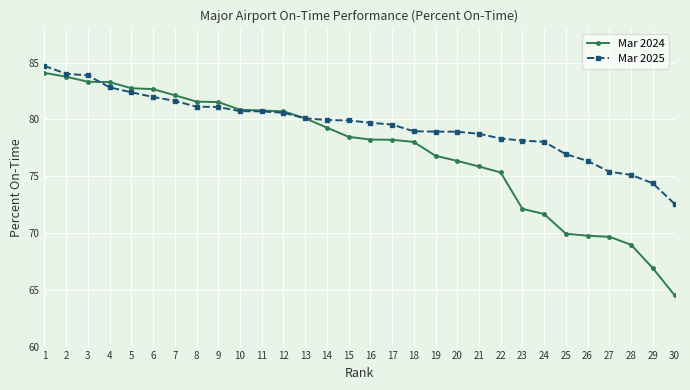

Read the Mar 2025 value at 27.

75.4